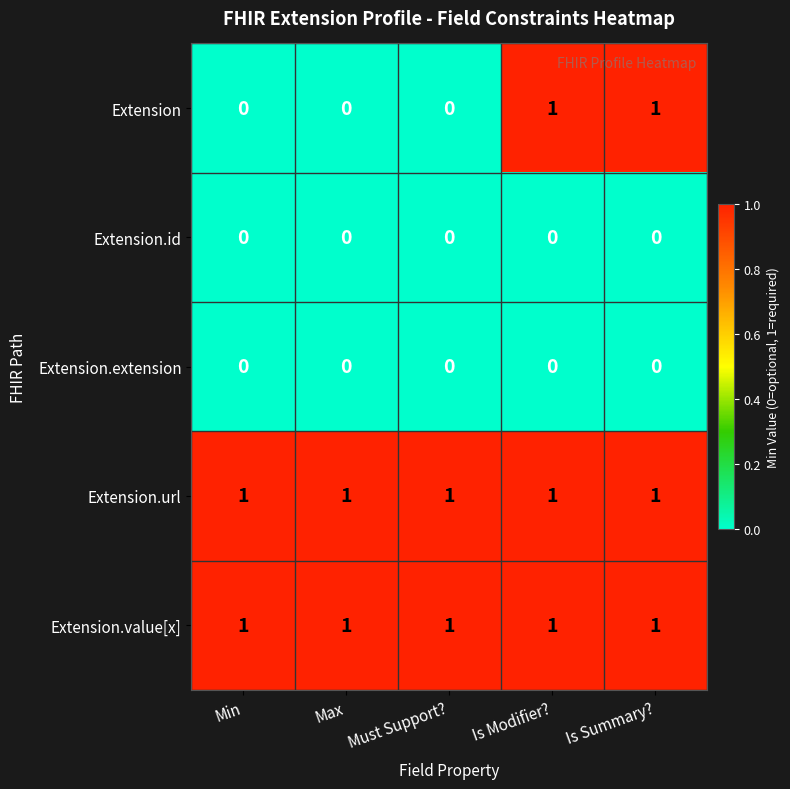

True or false: Extension.id has a value of 0 at Must Support?.

True